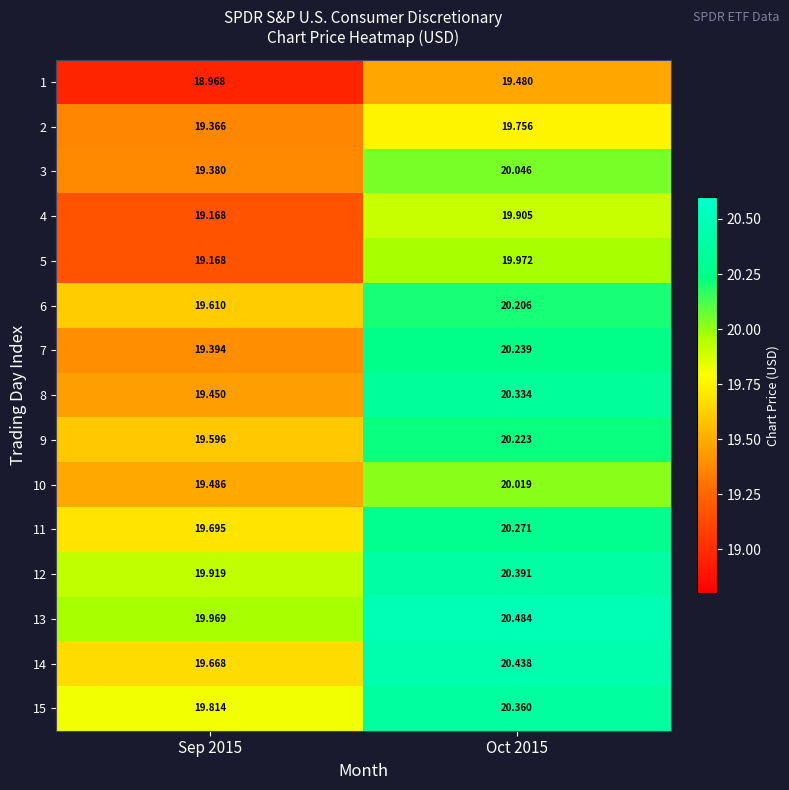

Is the value of 1 at Sep 2015 greater than the value of 7 at Sep 2015?

No